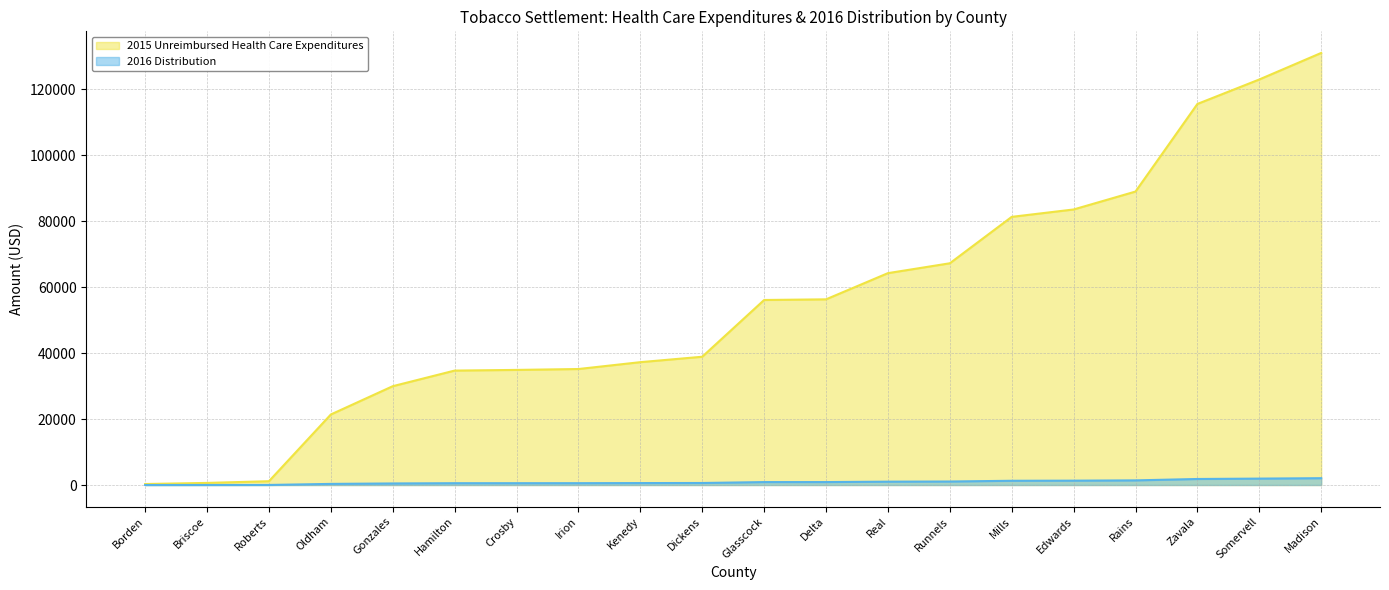

What is the difference between the second highest and minimum values in the 2015 Unreimbursed Health Care Expenditures series?

122622.5